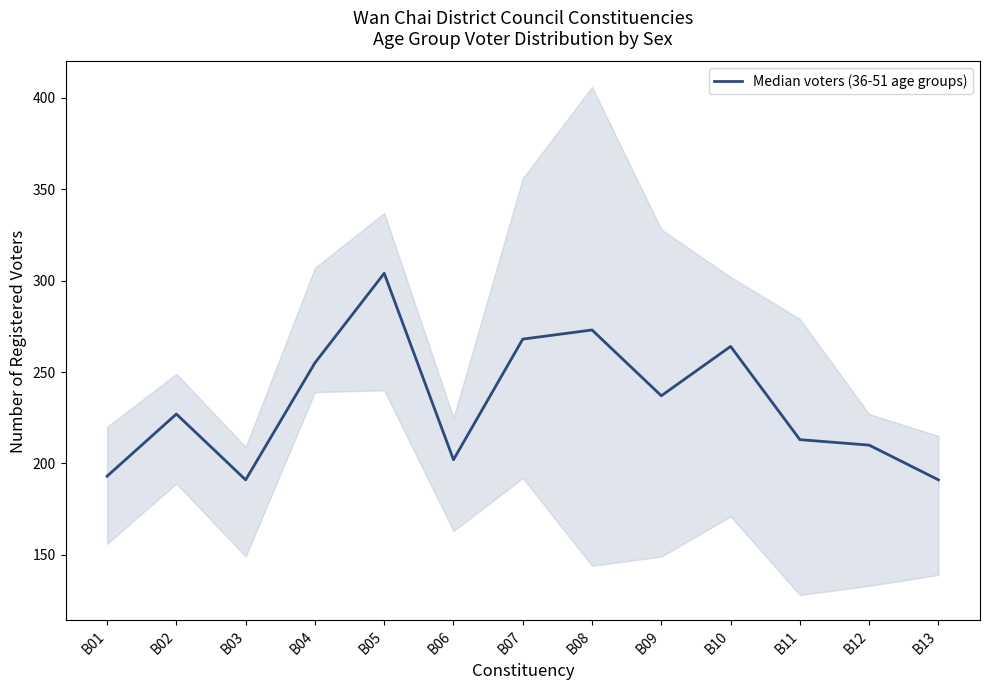

Which label corresponds to the largest value in the chart?

B05